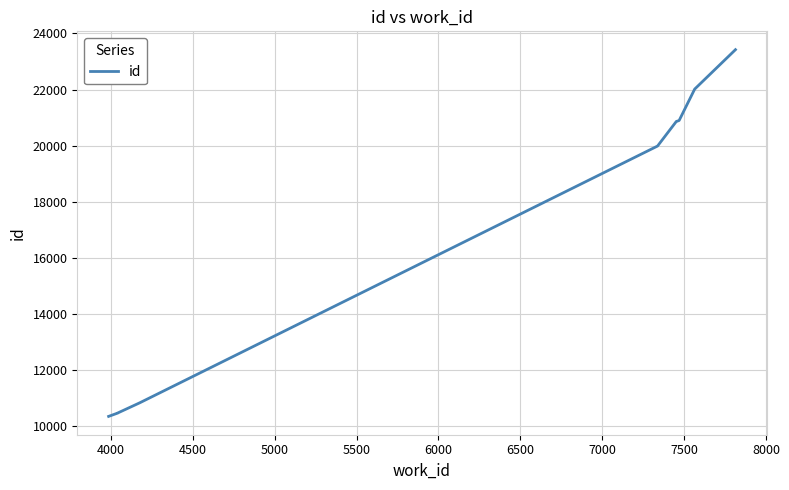

The value at 7000 is 31720. True or false?

False